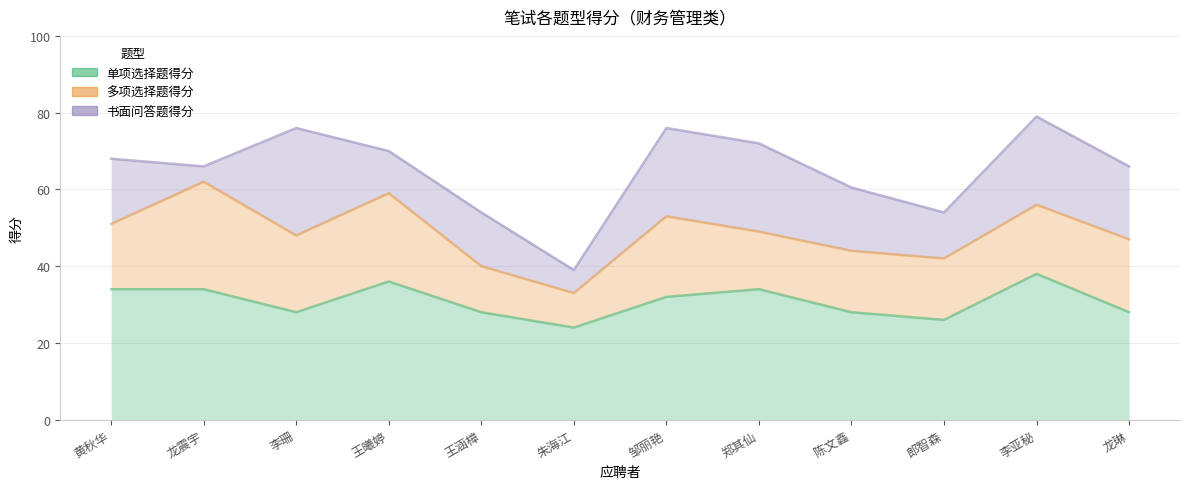

Which category has the highest value in the 单项选择题得分 series?

李亚秘